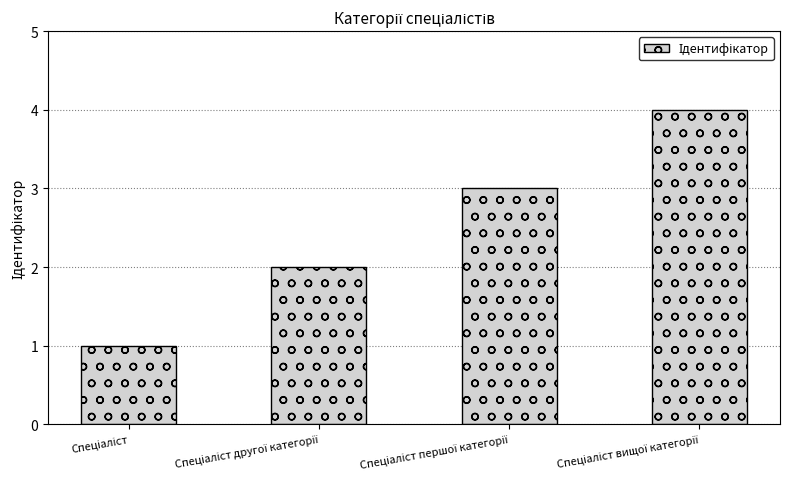

What is the difference between the maximum and minimum values?

3